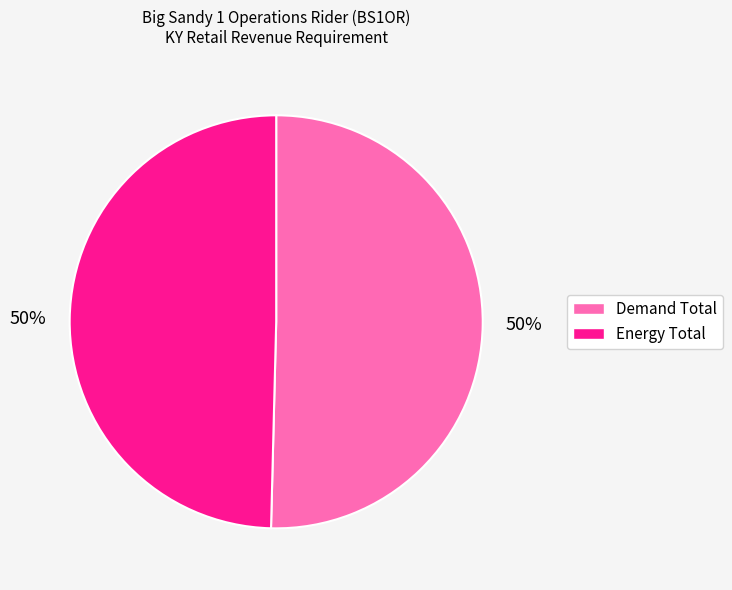

What is the ratio of the value at Demand Total to the value at Energy Total?

1.0